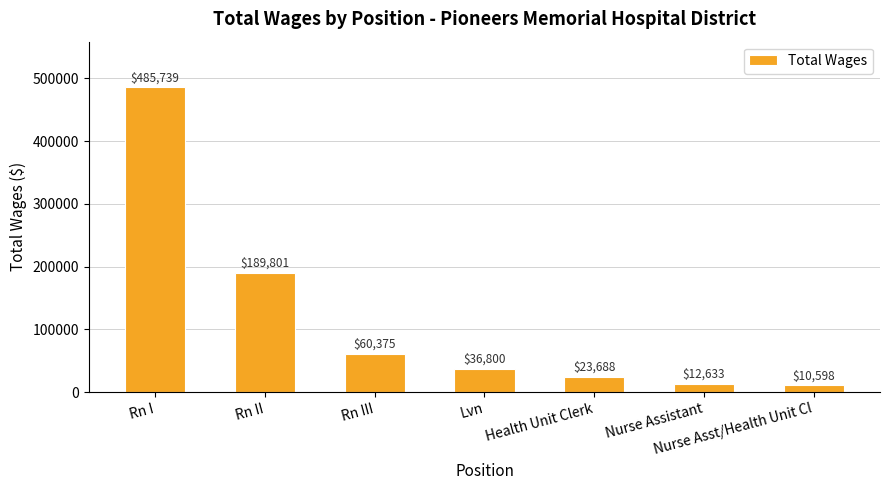

How many bars are there in total?

7